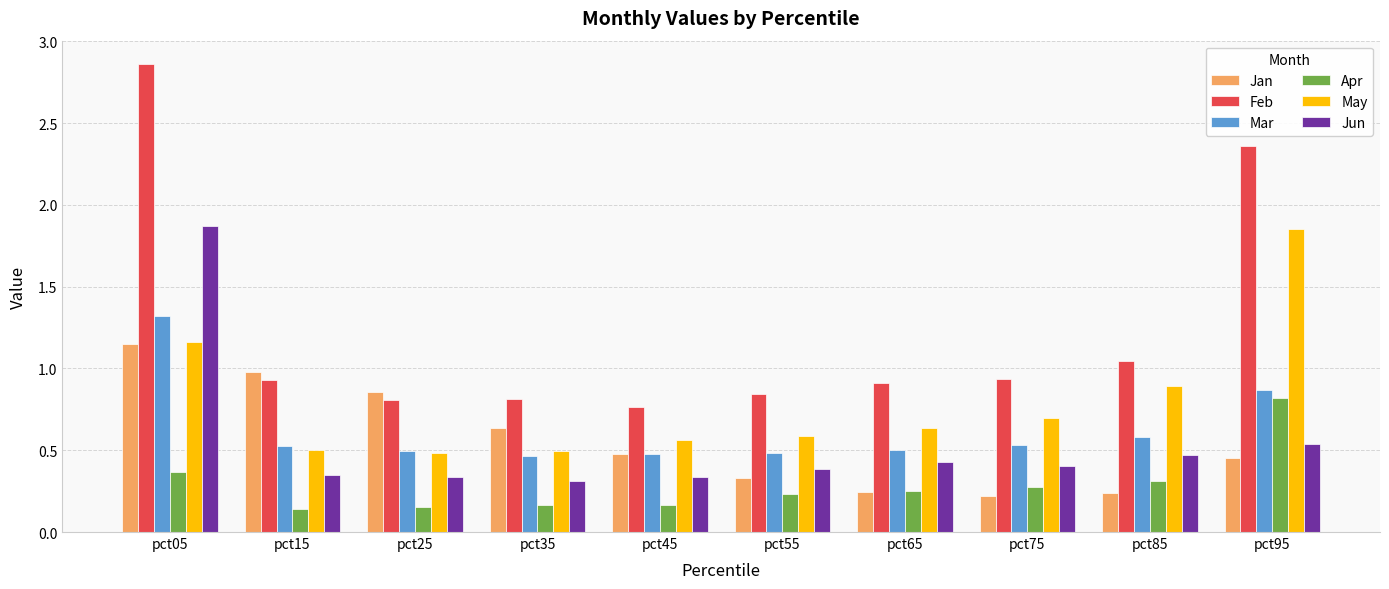

How many bars are there in each group?

6